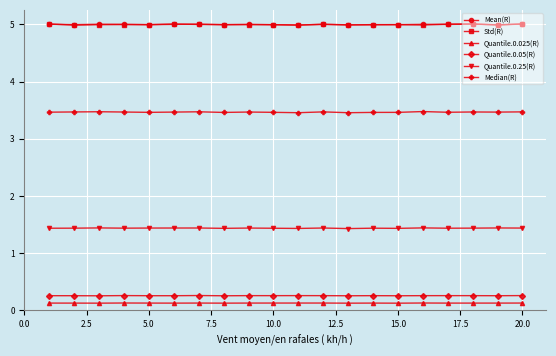

How many Quantile.0.025(R) values are between 0 and 1?

20